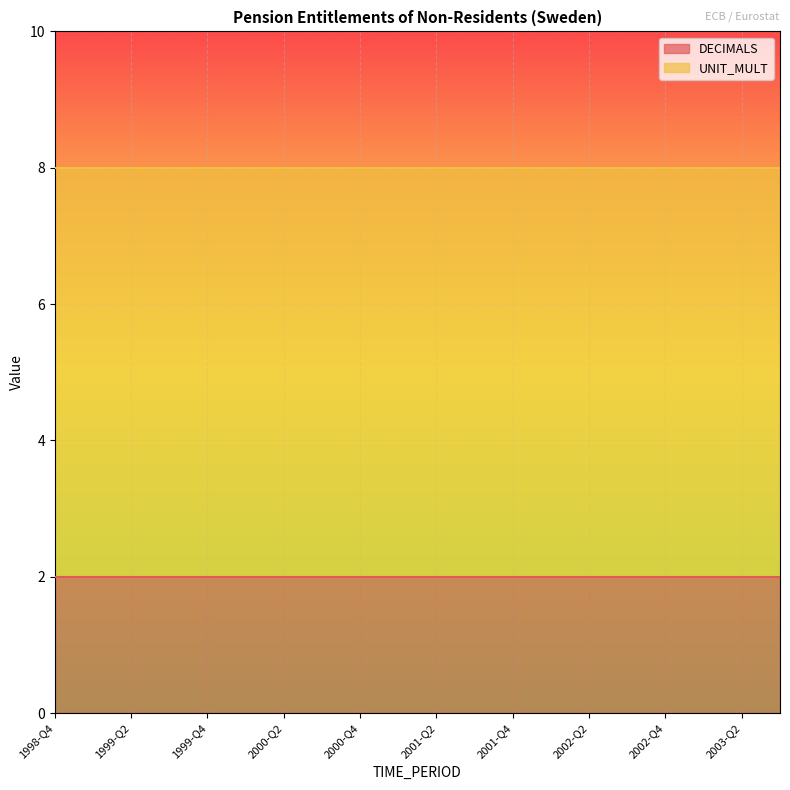

List the series in order of their overall mean, highest first.

UNIT_MULT, DECIMALS